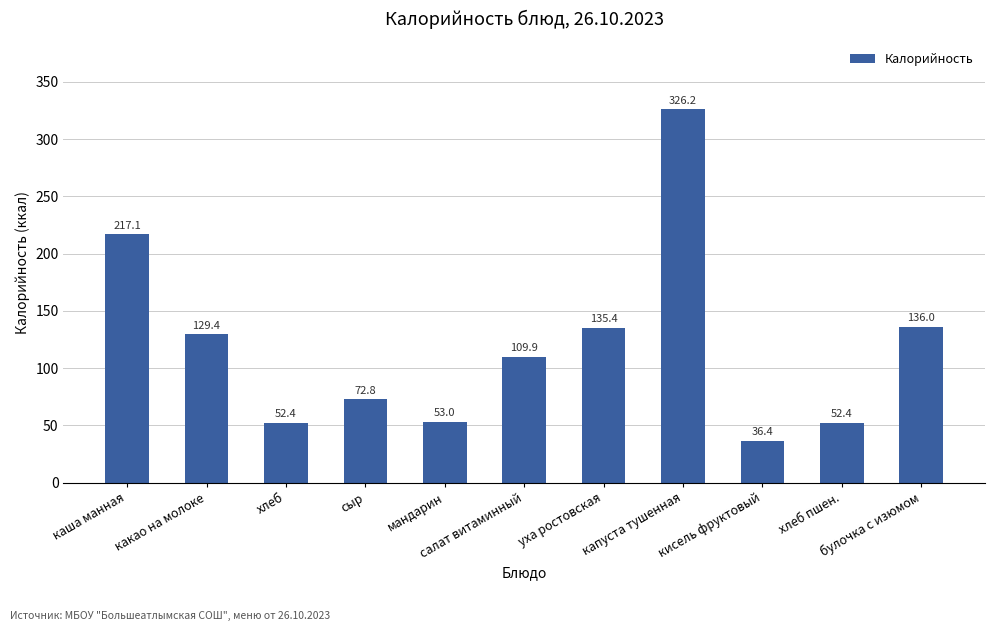

What is the value of the 9th bar from the left?

36.4